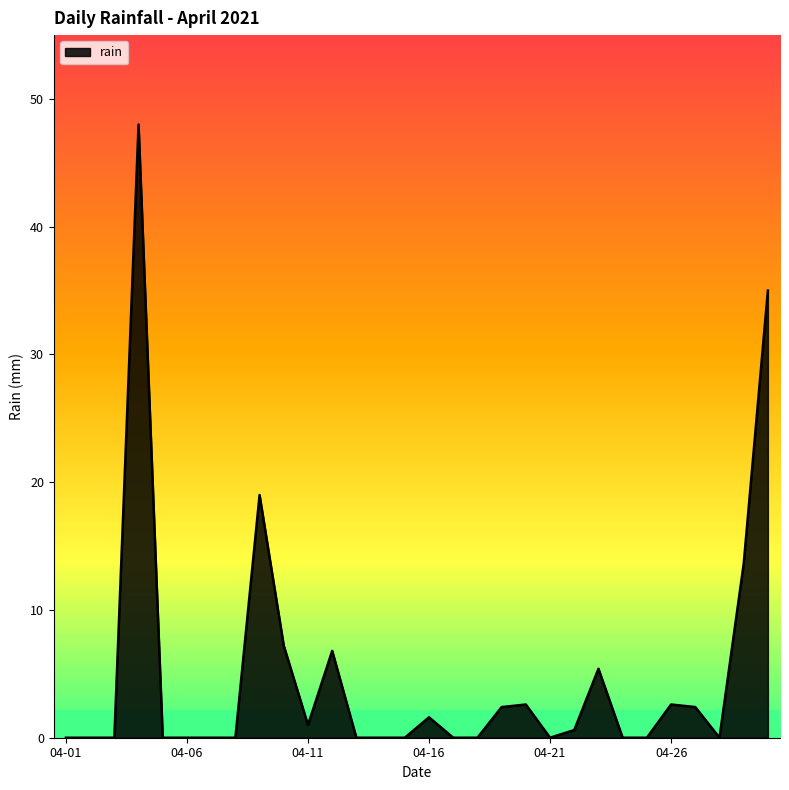

What is the greatest value displayed?

48.0